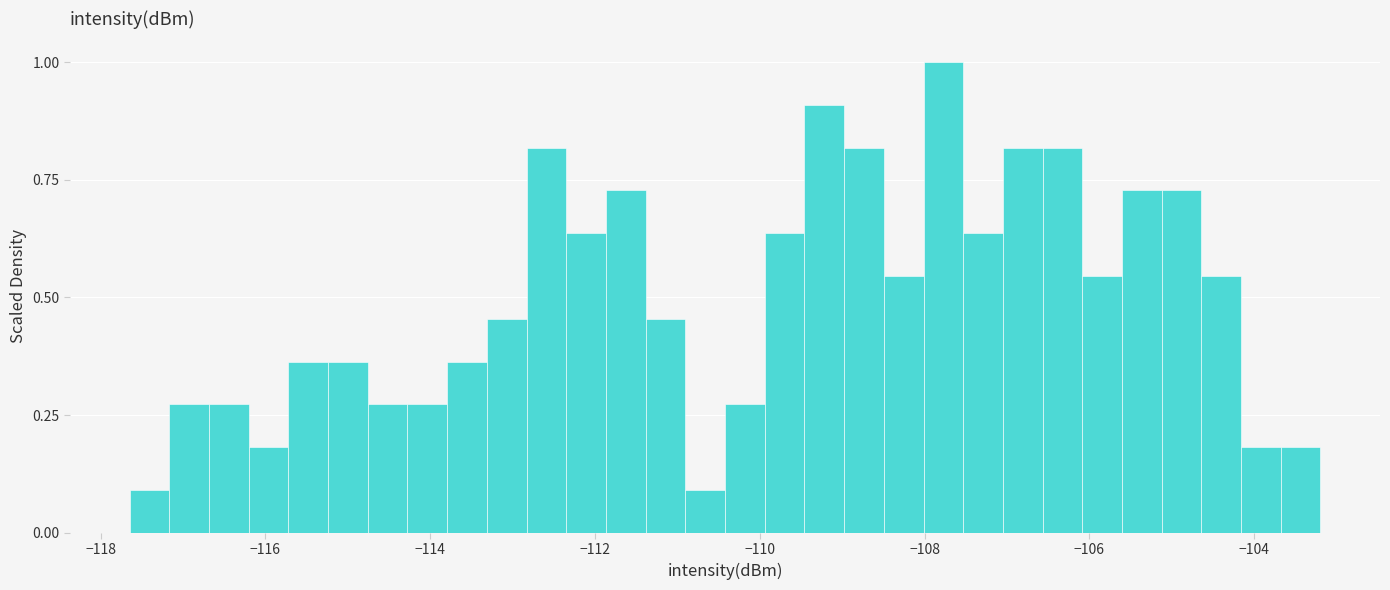

Around what value on the x-axis is the tallest bar? Give the approximate position of its centre, as read against the axis.

-107.8